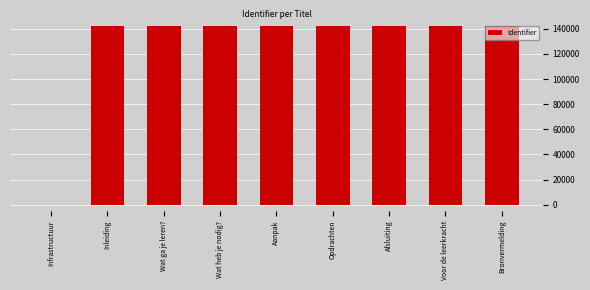

The chart shows a value of 77492 at Voor de leerkracht. True or false?

False